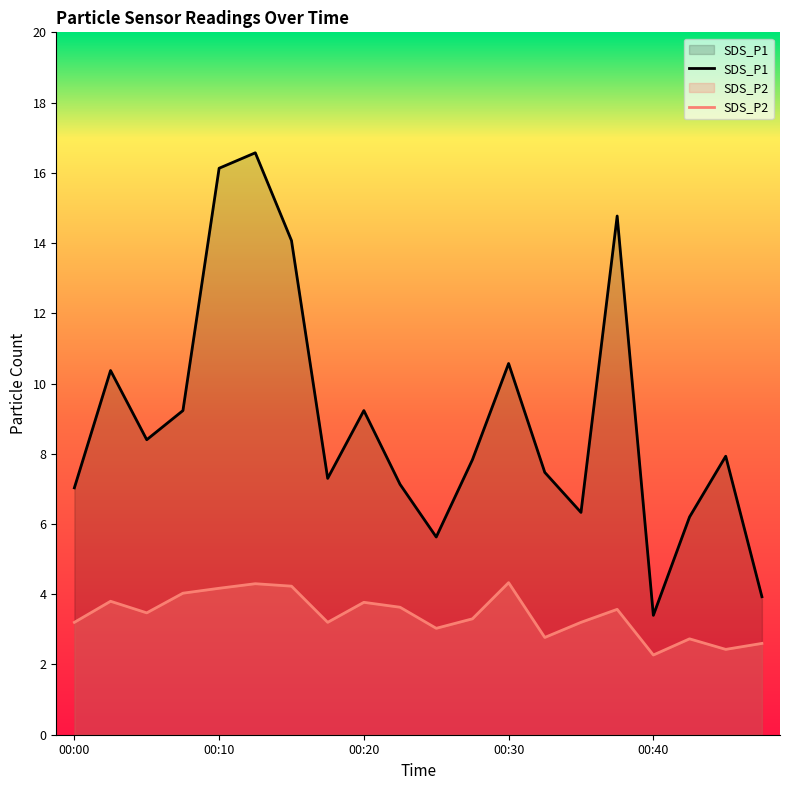

True or false: SDS_P1 and SDS_P2 intersect in this chart.

False